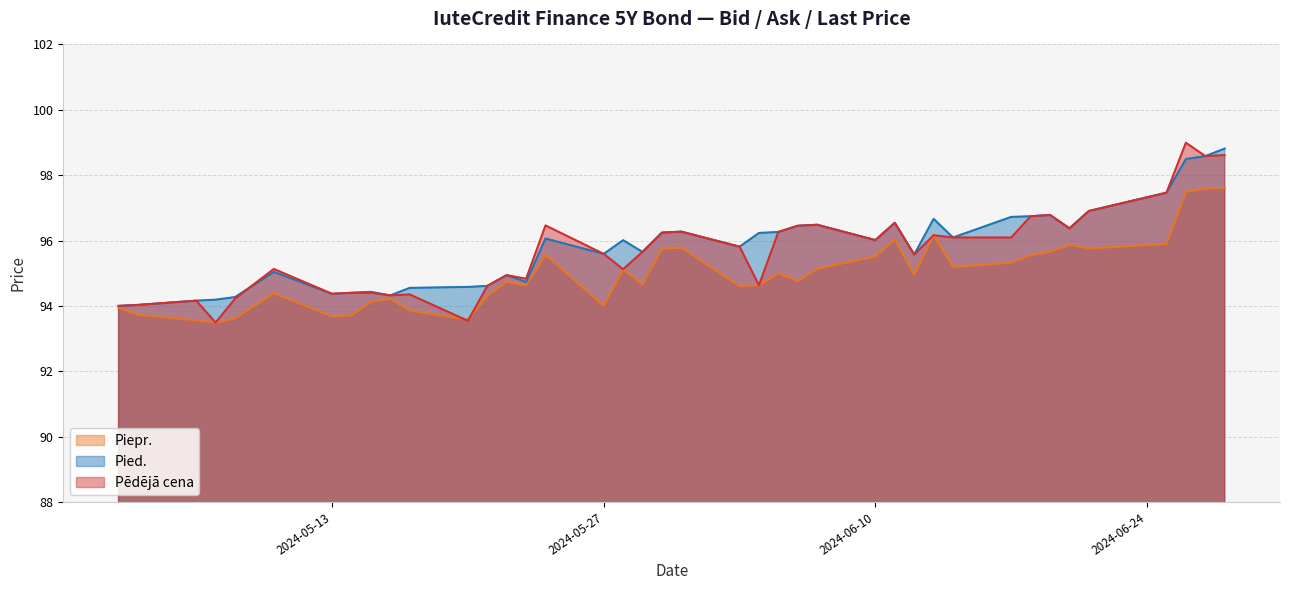

Reading left to right, extract all data points from this chart.

Piepr.: 2024-06-28=97.6	2024-06-27=97.6	2024-06-26=97.5	2024-06-25=95.9	2024-06-21=95.8	2024-06-20=95.9	2024-06-19=95.7	2024-06-18=95.6	2024-06-17=95.3	2024-06-14=95.2	2024-06-13=96.2	2024-06-12=95.0	2024-06-11=96.0	2024-06-10=95.5	2024-06-07=95.1	2024-06-06=94.8	2024-06-05=95.0	2024-06-04=94.6	2024-06-03=94.6	2024-05-31=95.8	2024-05-30=95.8	2024-05-29=94.7	2024-05-28=95.1	2024-05-27=94.0	2024-05-24=95.6	2024-05-23=94.6	2024-05-22=94.7	2024-05-21=94.3	2024-05-20=93.6	2024-05-17=93.9	2024-05-16=94.2	2024-05-15=94.1	2024-05-14=93.7	2024-05-13=93.7	2024-05-10=94.4	2024-05-08=93.6	2024-05-07=93.5	2024-05-06=93.6	2024-05-03=93.7	2024-05-02=94.0
Pied.: 2024-06-28=98.8	2024-06-27=98.6	2024-06-26=98.5	2024-06-25=97.5	2024-06-21=96.9	2024-06-20=96.4	2024-06-19=96.8	2024-06-18=96.7	2024-06-17=96.7	2024-06-14=96.1	2024-06-13=96.7	2024-06-12=95.6	2024-06-11=96.5	2024-06-10=96.0	2024-06-07=96.5	2024-06-06=96.5	2024-06-05=96.3	2024-06-04=96.2	2024-06-03=95.8	2024-05-31=96.3	2024-05-30=96.2	2024-05-29=95.7	2024-05-28=96.0	2024-05-27=95.6	2024-05-24=96.1	2024-05-23=94.7	2024-05-22=94.9	2024-05-21=94.6	2024-05-20=94.6	2024-05-17=94.6	2024-05-16=94.3	2024-05-15=94.4	2024-05-14=94.4	2024-05-13=94.4	2024-05-10=95.0	2024-05-08=94.3	2024-05-07=94.2	2024-05-06=94.2	2024-05-03=94.0	2024-05-02=94.0
Pēdējā cena: 2024-06-28=98.6	2024-06-27=98.6	2024-06-26=99.0	2024-06-25=97.5	2024-06-21=96.9	2024-06-20=96.4	2024-06-19=96.8	2024-06-18=96.7	2024-06-17=96.1	2024-06-14=96.1	2024-06-13=96.2	2024-06-12=95.6	2024-06-11=96.5	2024-06-10=96.0	2024-06-07=96.5	2024-06-06=96.5	2024-06-05=96.3	2024-06-04=94.6	2024-06-03=95.8	2024-05-31=96.3	2024-05-30=96.2	2024-05-29=95.7	2024-05-28=95.1	2024-05-27=95.6	2024-05-24=96.5	2024-05-23=94.8	2024-05-22=94.9	2024-05-21=94.6	2024-05-20=93.5	2024-05-17=94.4	2024-05-16=94.3	2024-05-15=94.4	2024-05-14=94.4	2024-05-13=94.4	2024-05-10=95.1	2024-05-08=94.2	2024-05-07=93.5	2024-05-06=94.2	2024-05-03=94.0	2024-05-02=94.0